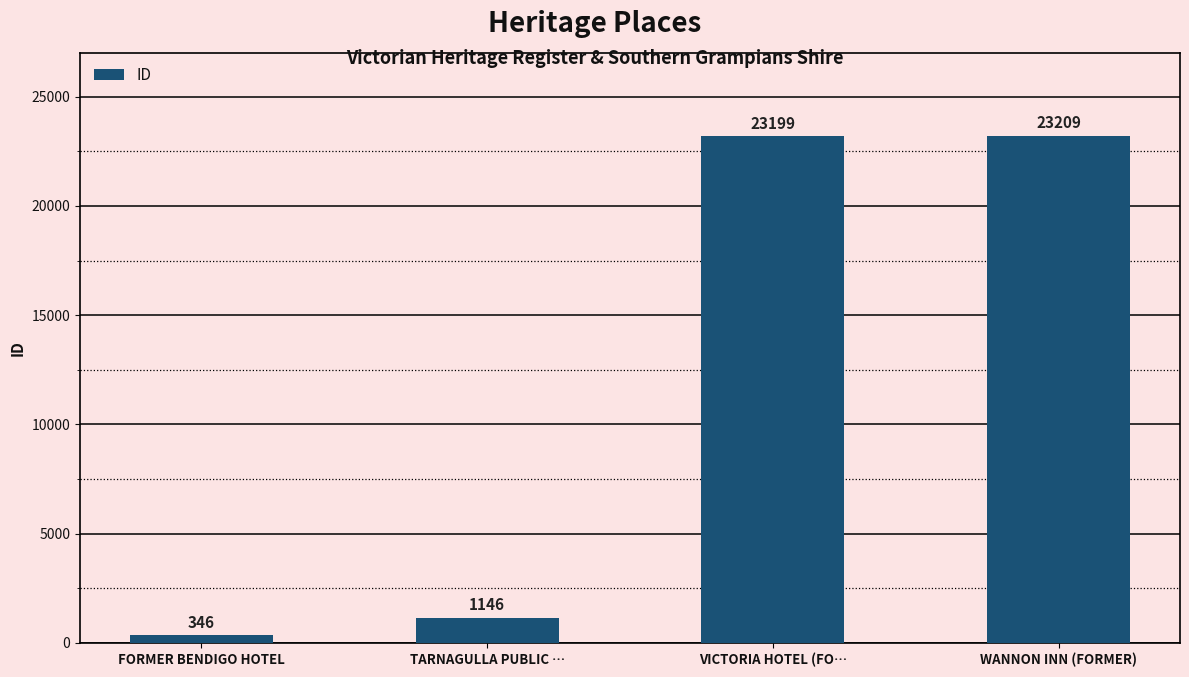

The value at VICTORIA HOTEL (FO… is 39477. True or false?

False